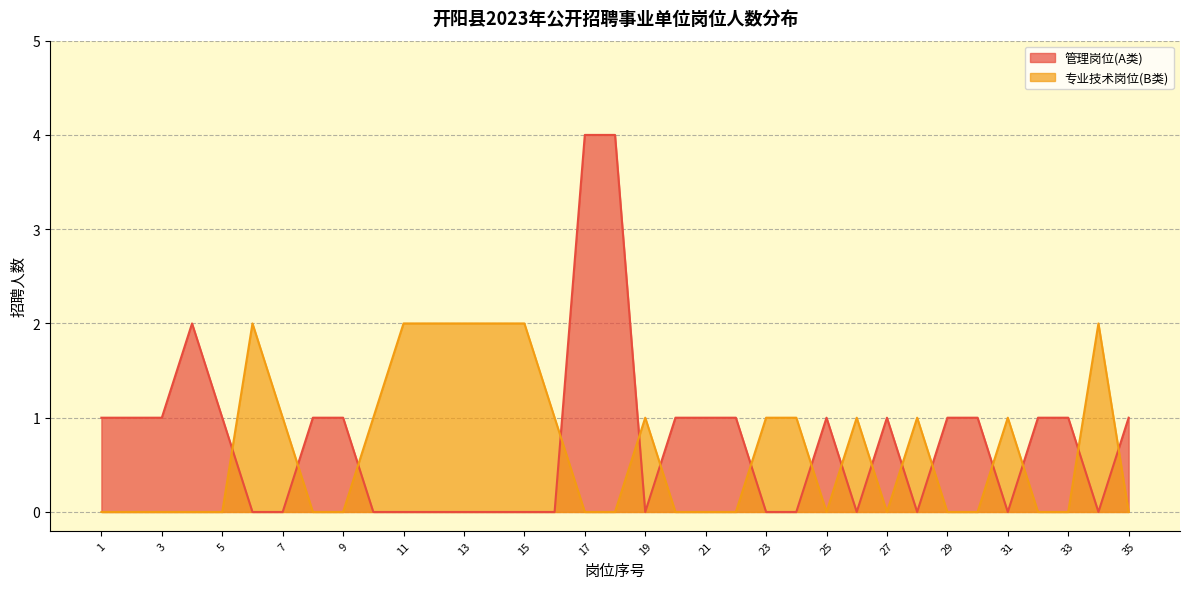

How many interior local valleys does the 专业技术岗位(B类) series have?

2